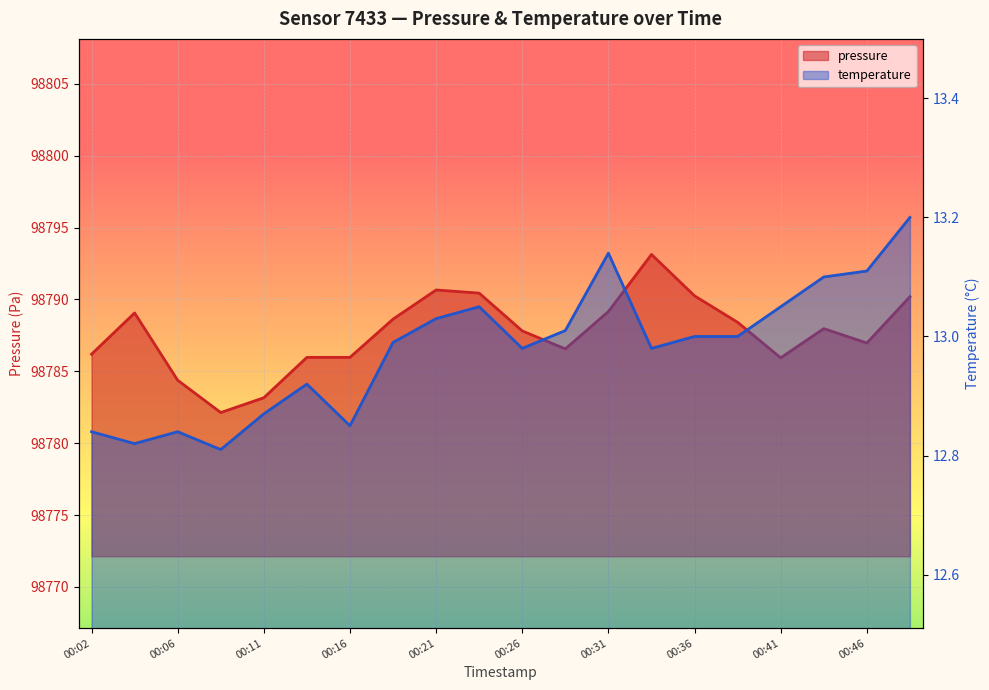

Which has a higher value, 19 or 11?

19